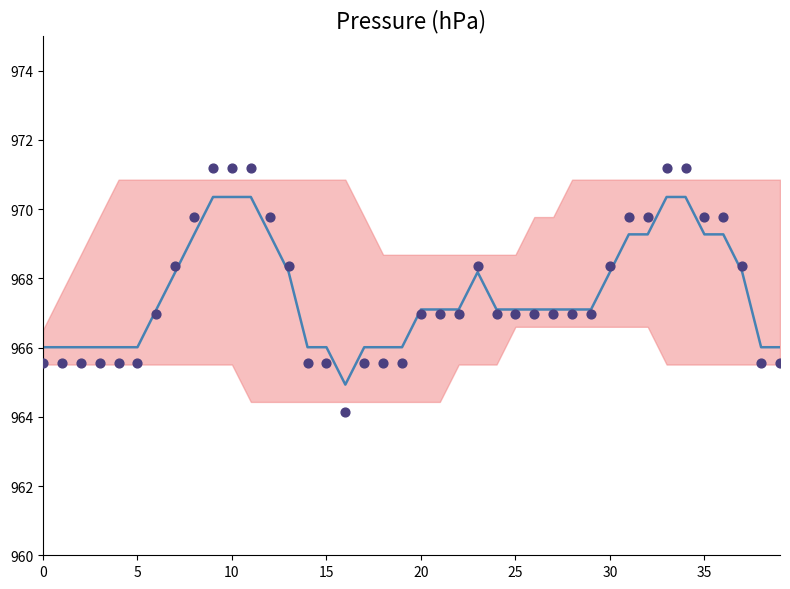

At how many categories does at least one series exceed 967?

26